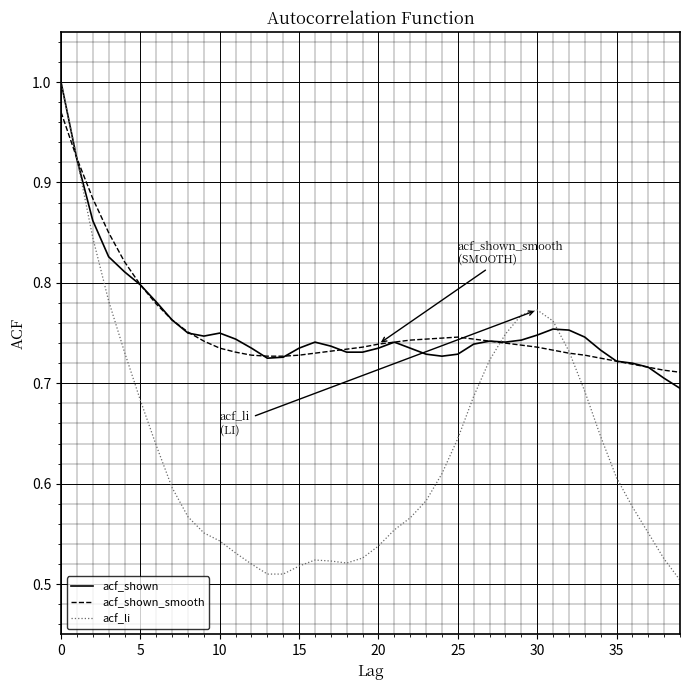

Which series has the largest range (max minus min)?

acf_li